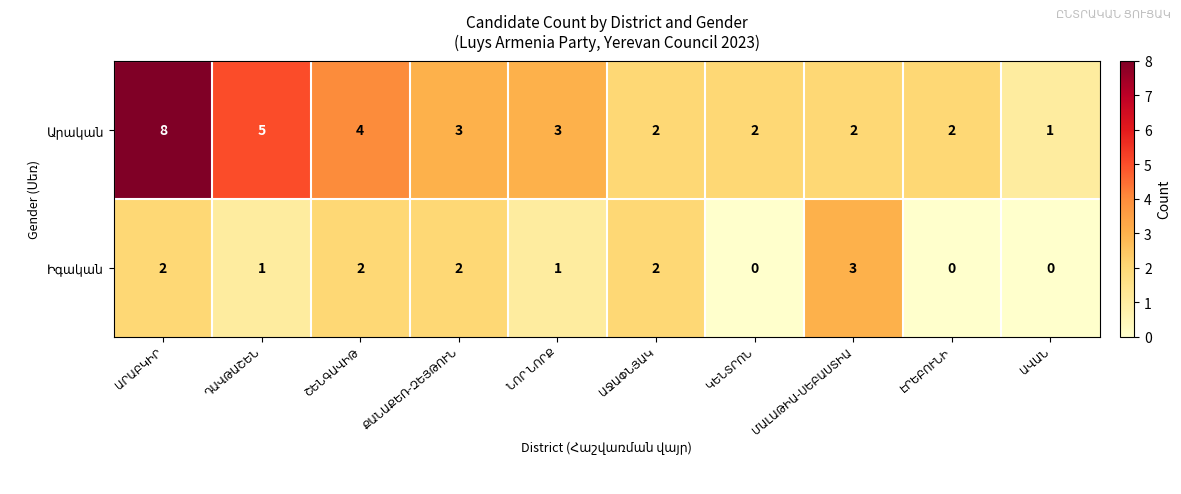

What is the maximum value shown in the chart?

8